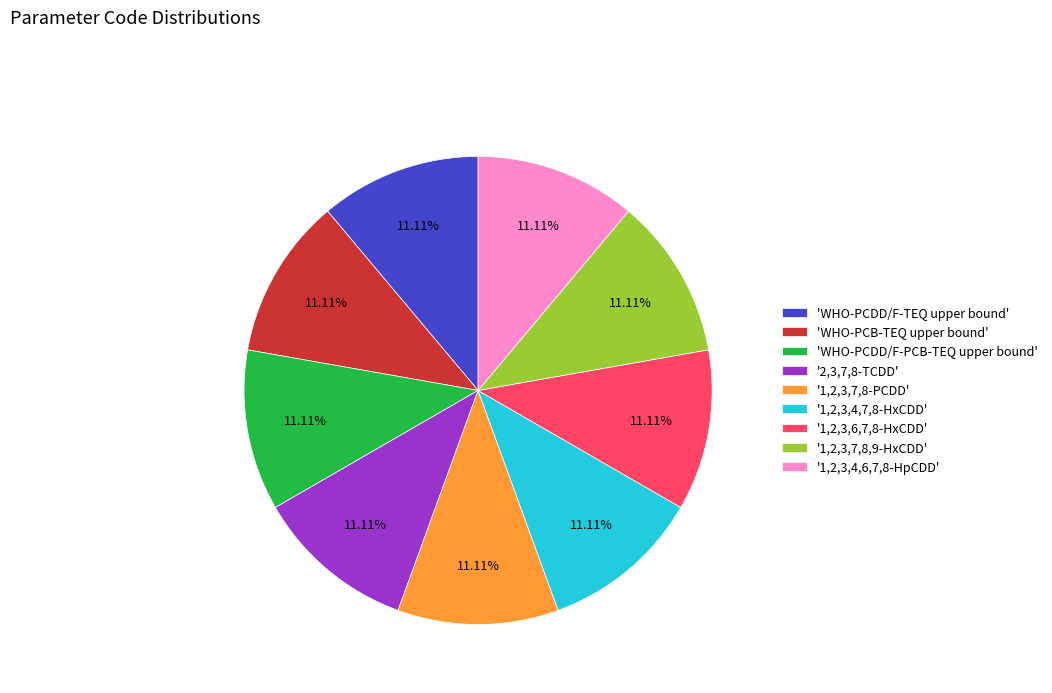

To the nearest percent, what is the average slice percentage?

11%